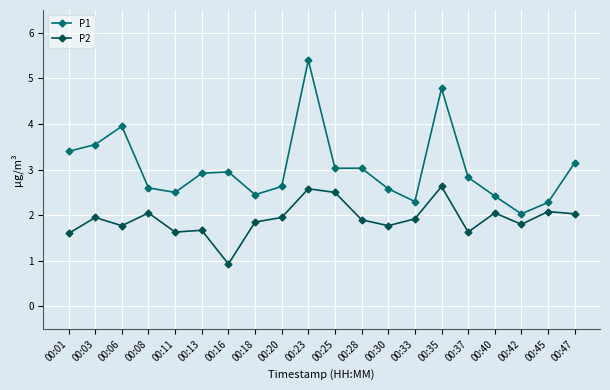

How many series are shown in this chart?

2